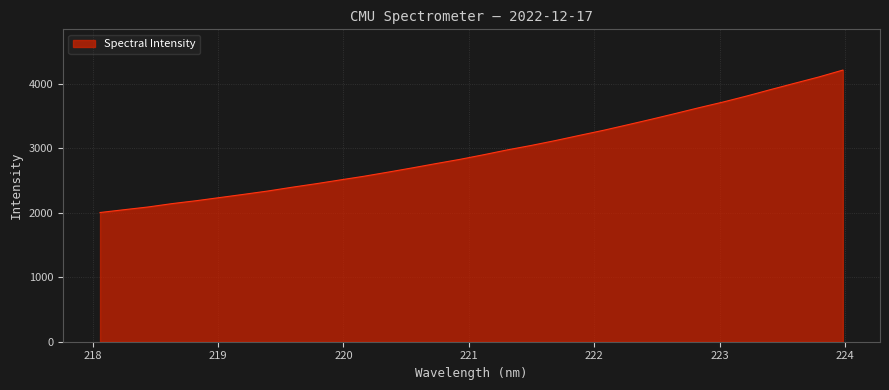

What is the difference between the maximum and minimum values?

2208.9